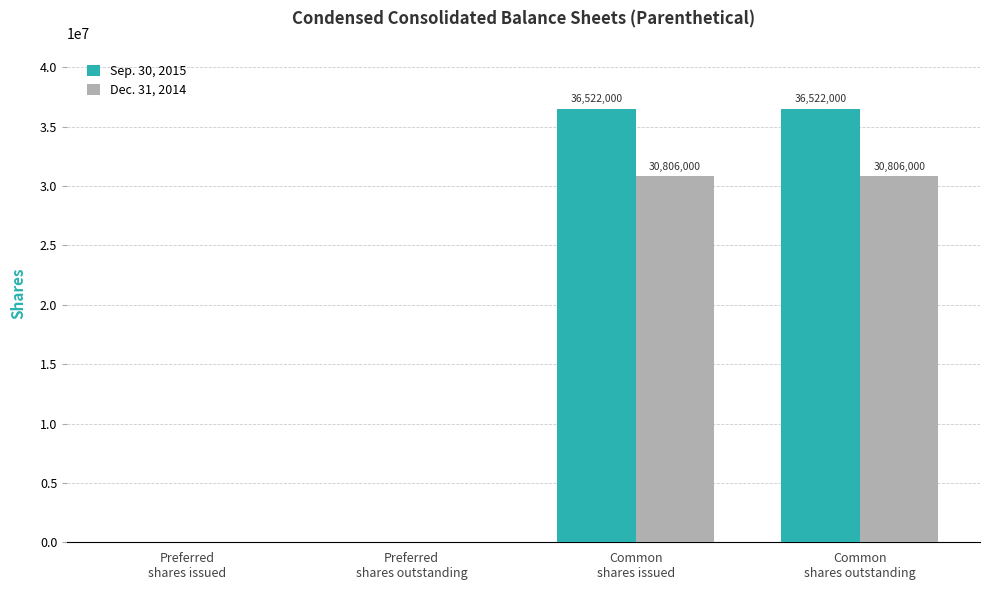

What is the greatest value displayed?

36522000